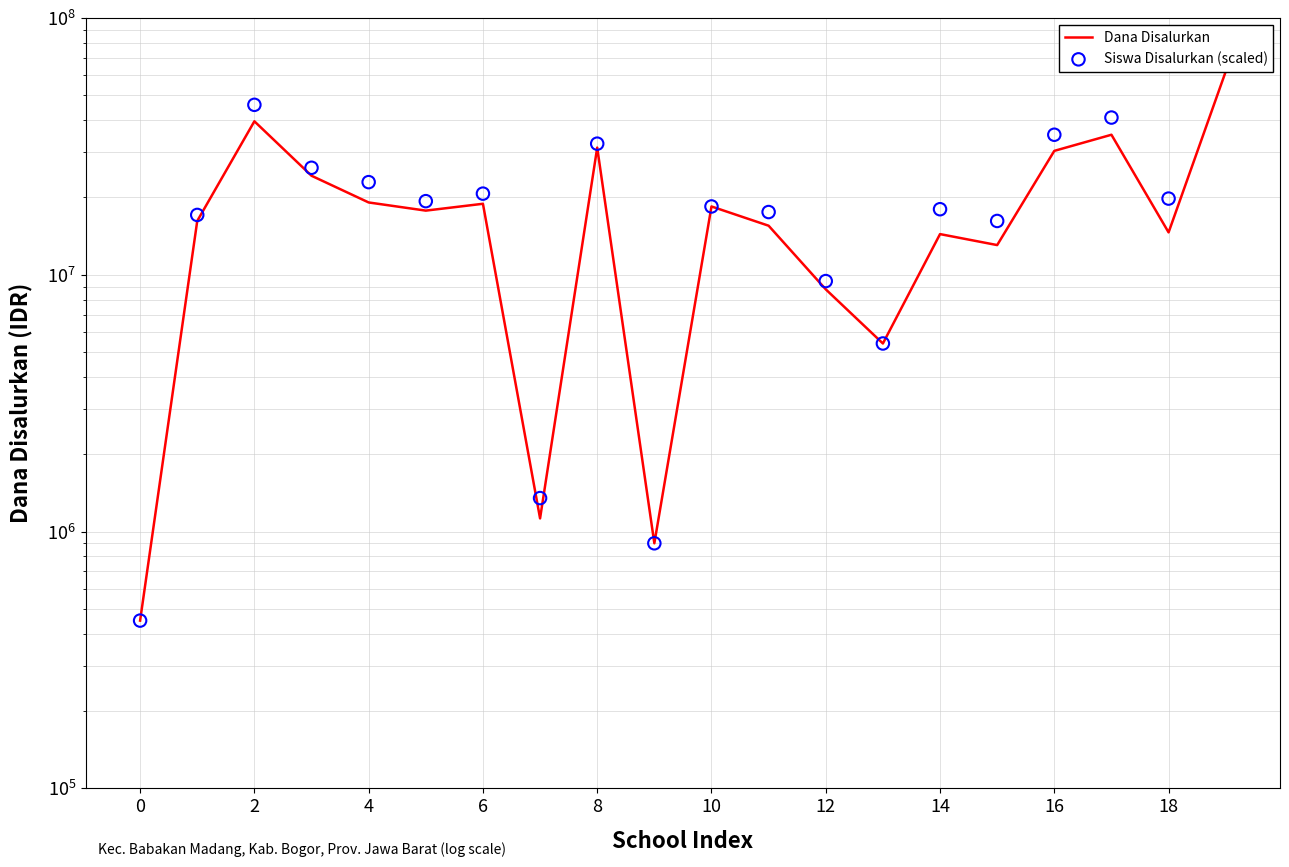

Which series contains the highest Y value?

Siswa Disalurkan (scaled)